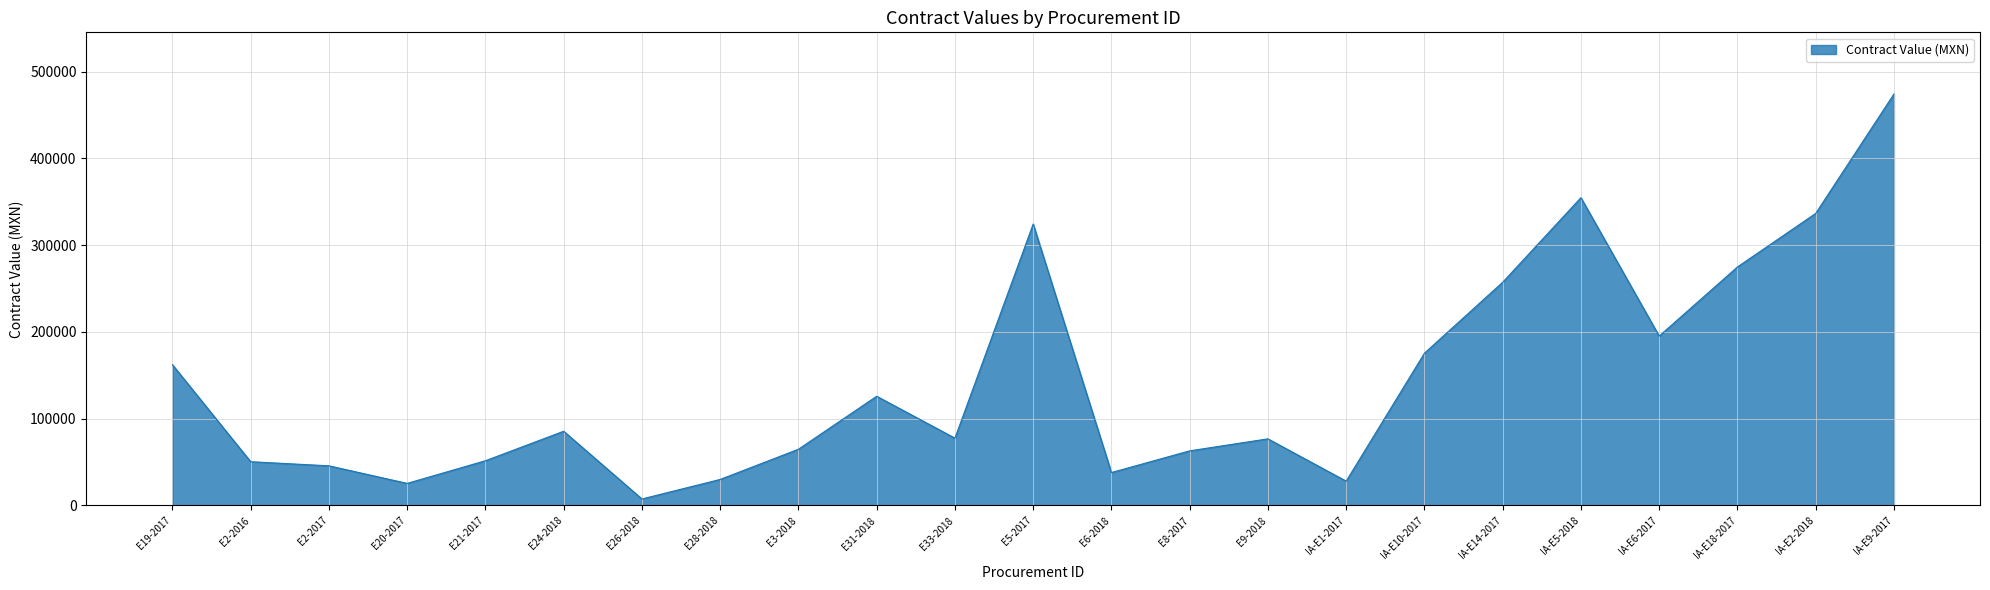

The value at E9-2018 is 76774.0. True or false?

True